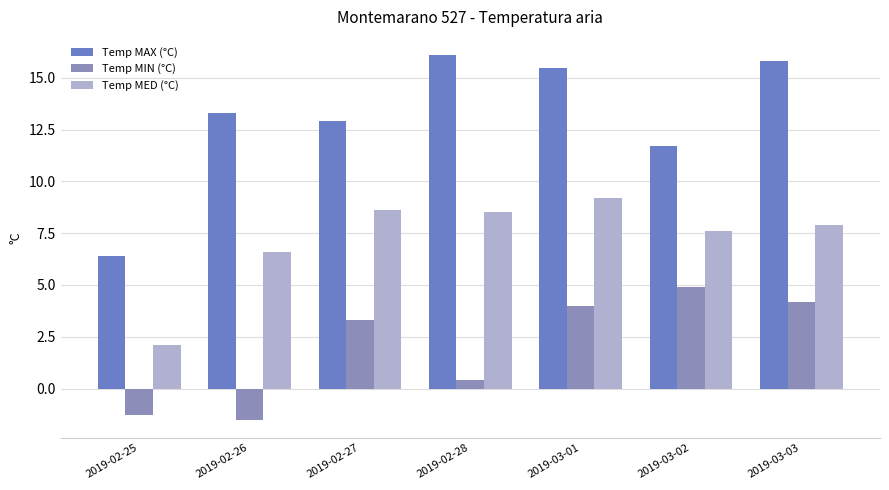

Are the bars grouped side by side (vs. stacked)?

Yes